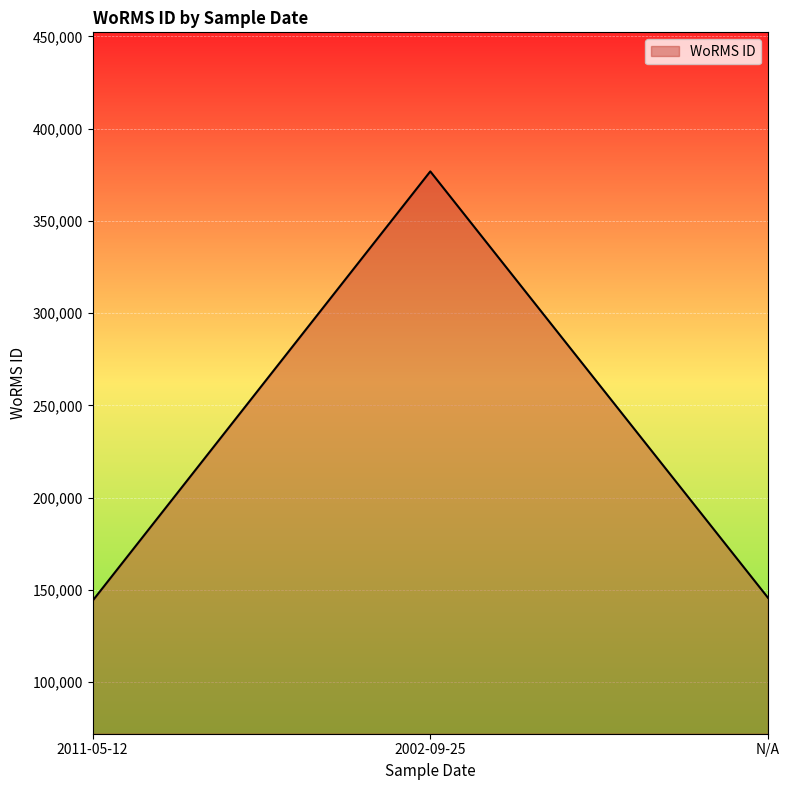

What is the difference between the values at 2002-09-25 and 2011-05-12?

232630